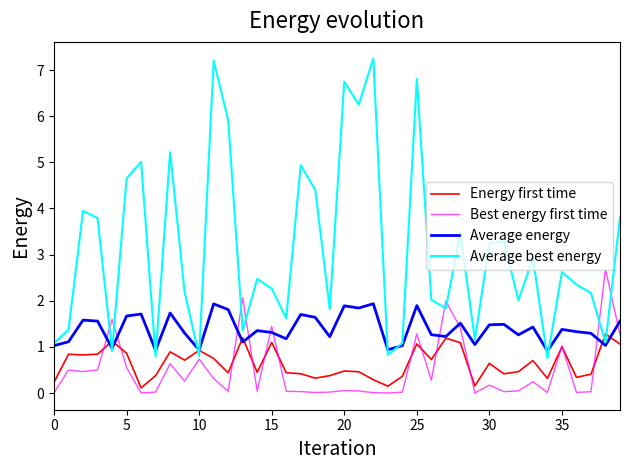

How many interior local peaks does the Average energy series have?

13